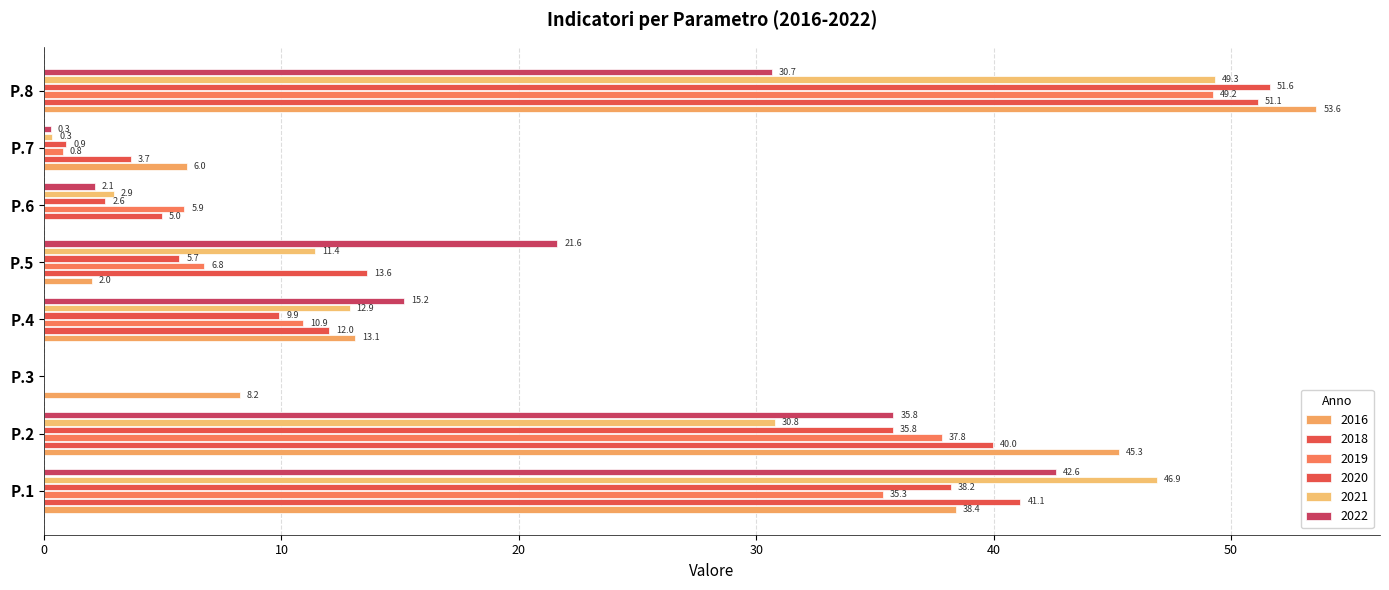

What is the approximate value of 2018 at P.6?

5.0